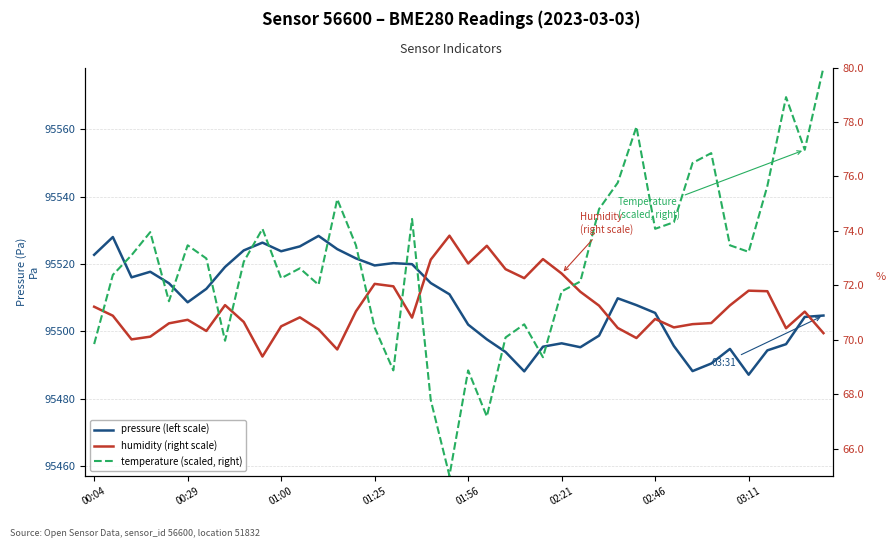

How many lines are shown in the chart?

3